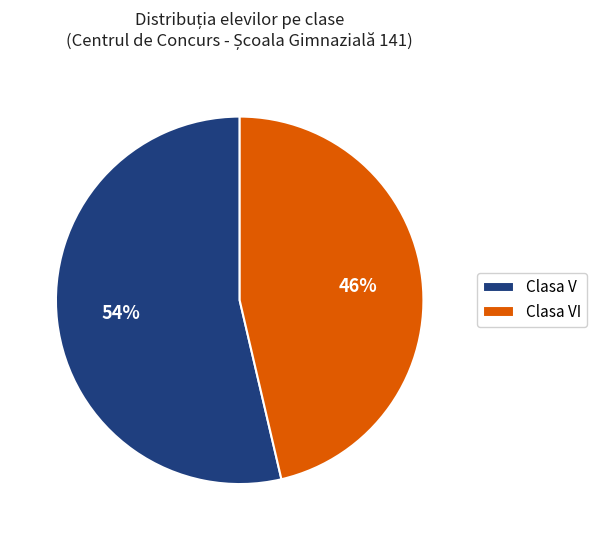

Combined, do Clasa V and Clasa VI account for over 50%?

Yes